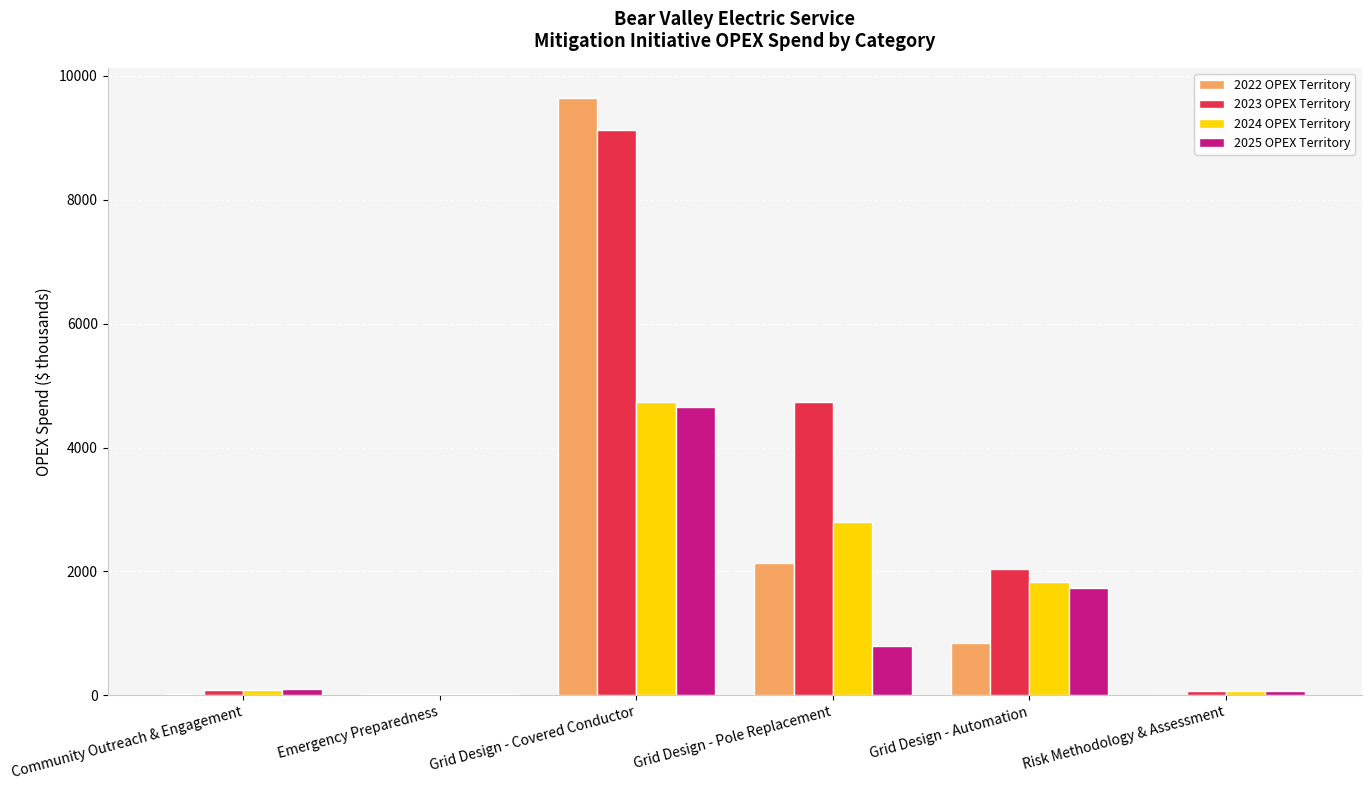

Which series has the largest total across all categories?

2023 OPEX Territory